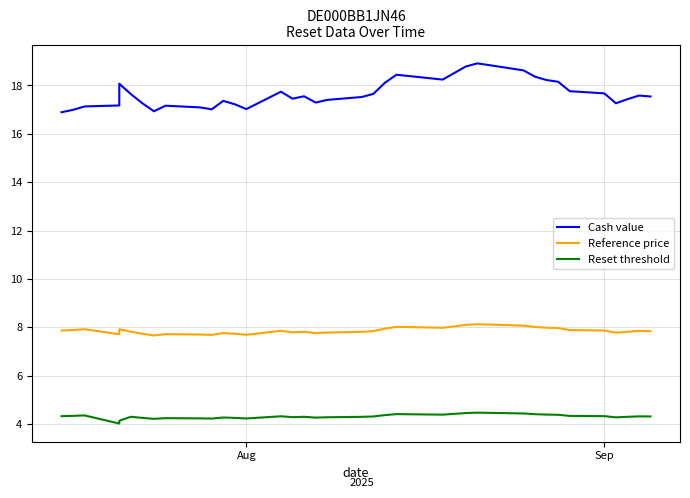

The value of Reference price at 38 is 12.1. True or false?

False